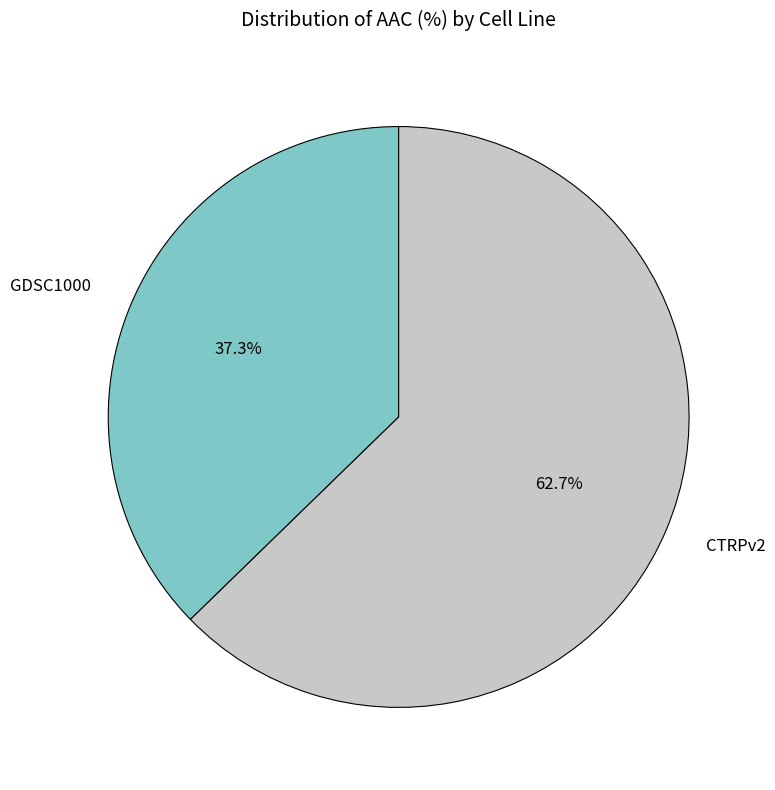

What is the total percentage of GDSC1000 and CTRPv2?

100.0%